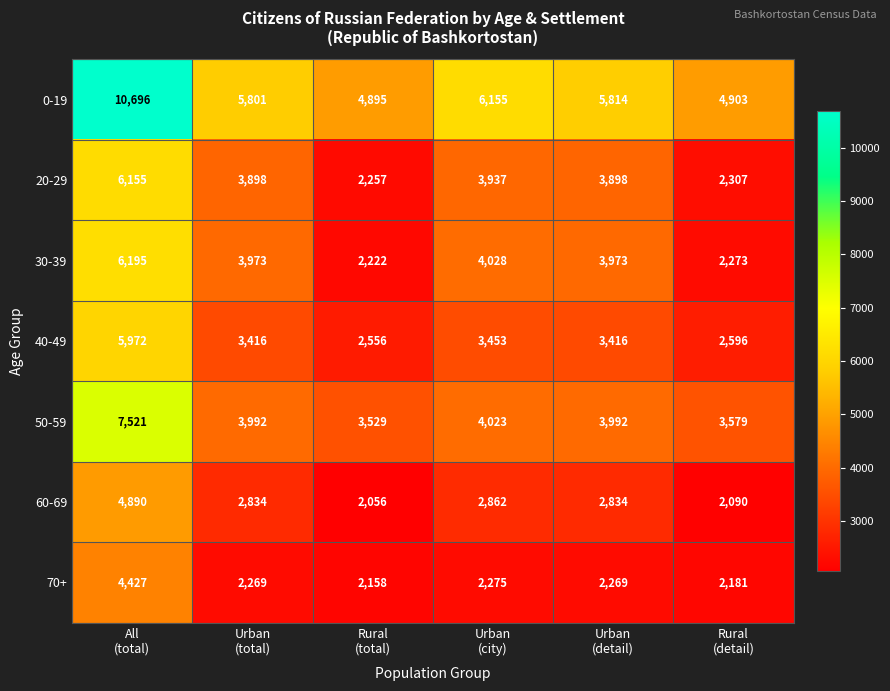

Which series has the widest spread of values?

0-19